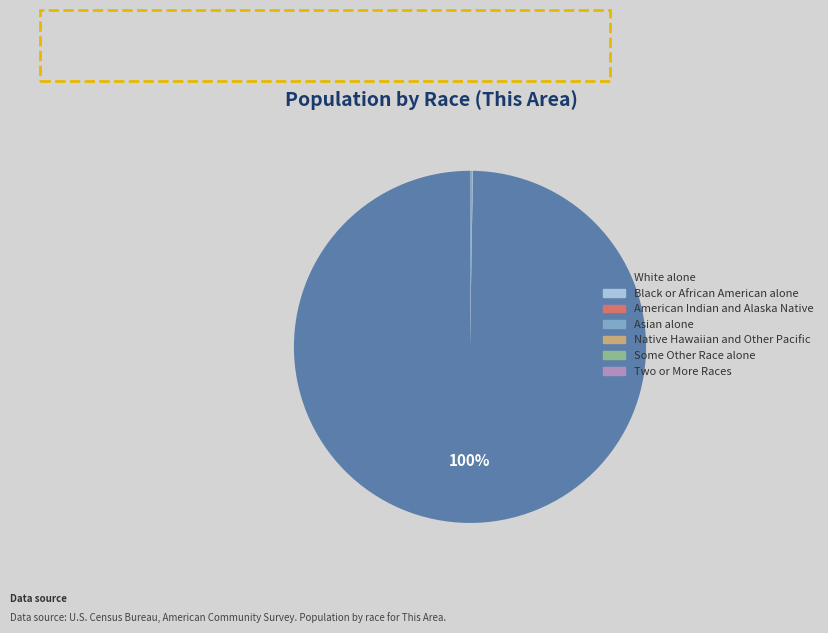

Which slice represents more than half of the pie?

White alone